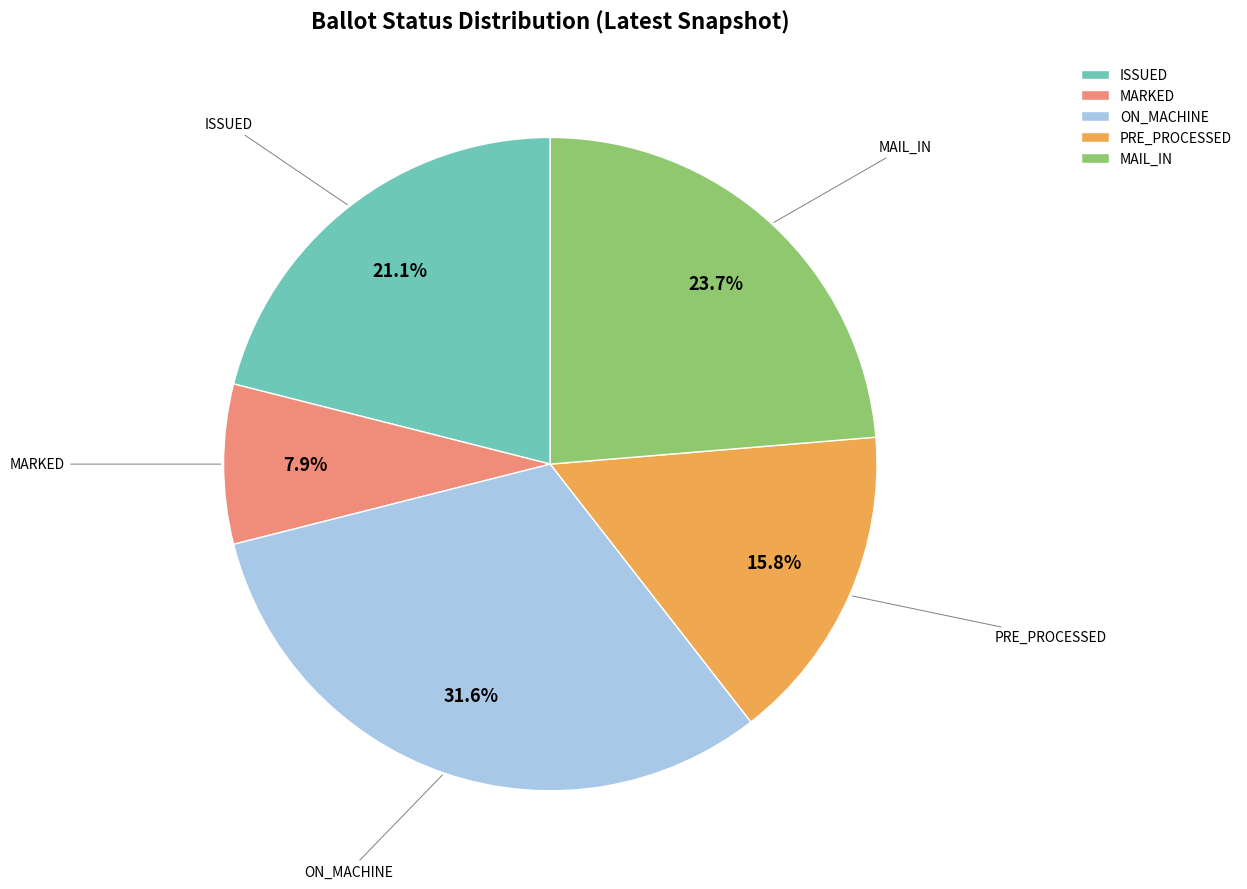

Which has a higher value, PRE_PROCESSED or MARKED?

PRE_PROCESSED